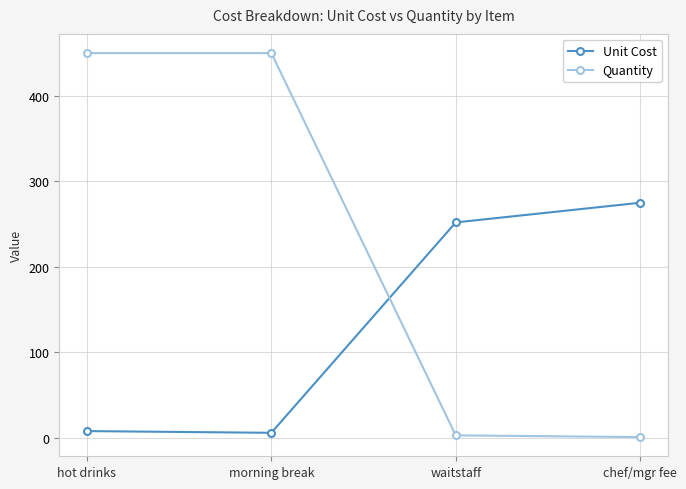

Is the value of Quantity at morning break greater than the value of Unit Cost at waitstaff?

Yes